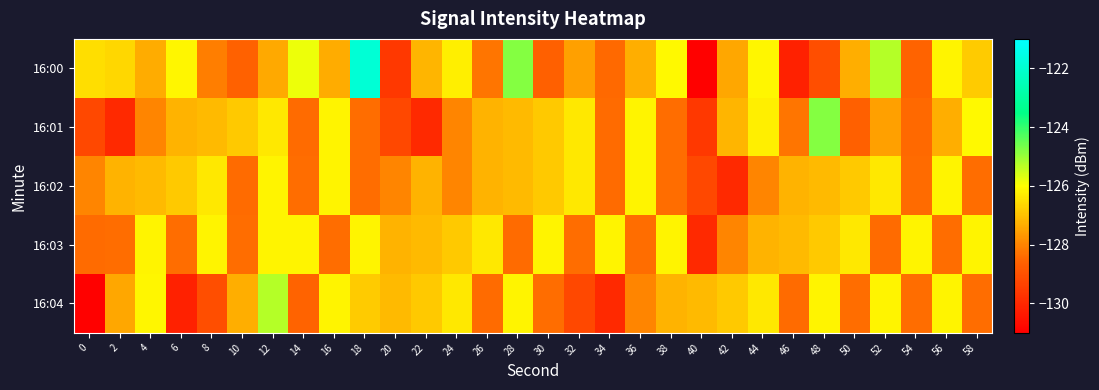

Reading right to left, list all the values displayed in this chart.

16:00: 58=-126.8	56=-126.2	54=-128.5	52=-125.3	50=-127.3	48=-129.1	46=-130.1	44=-126.1	42=-127.4	40=-130.9	38=-126.1	36=-127.3	34=-128.5	32=-127.5	30=-128.6	28=-124.8	26=-128.3	24=-126.3	22=-127.2	20=-129.6	18=-121.9	16=-127.4	14=-125.8	12=-127.4	10=-128.6	8=-128.1	6=-126.2	4=-127.4	2=-126.7	0=-126.5
16:01: 58=-126.1	56=-127.3	54=-128.5	52=-127.5	50=-128.6	48=-124.8	46=-128.3	44=-126.3	42=-127.2	40=-129.6	38=-128.4	36=-126.2	34=-128.4	32=-126.4	30=-126.9	28=-127.1	26=-127.2	24=-128.0	22=-129.9	20=-129.2	18=-128.4	16=-126.2	14=-128.4	12=-126.4	10=-126.9	8=-127.1	6=-127.2	4=-128.0	2=-129.9	0=-129.2
16:02: 58=-128.4	56=-126.2	54=-128.4	52=-126.4	50=-126.9	48=-127.1	46=-127.2	44=-128.0	42=-129.9	40=-129.2	38=-128.4	36=-126.2	34=-128.4	32=-126.4	30=-126.9	28=-127.1	26=-127.2	24=-128.0	22=-127.2	20=-128.0	18=-128.4	16=-126.2	14=-128.4	12=-126.2	10=-128.4	8=-126.4	6=-126.9	4=-127.1	2=-127.2	0=-128.0
16:03: 58=-126.2	56=-128.4	54=-126.2	52=-128.4	50=-126.4	48=-126.9	46=-127.1	44=-127.2	42=-128.0	40=-129.9	38=-126.2	36=-128.4	34=-126.2	32=-128.4	30=-126.2	28=-128.4	26=-126.4	24=-126.9	22=-127.1	20=-127.2	18=-126.2	16=-128.4	14=-126.2	12=-126.2	10=-128.4	8=-126.2	6=-128.4	4=-126.2	2=-128.4	0=-128.4
16:04: 58=-128.4	56=-126.2	54=-128.4	52=-126.2	50=-128.4	48=-126.2	46=-128.4	44=-126.4	42=-126.9	40=-127.1	38=-127.2	36=-128.0	34=-129.9	32=-129.2	30=-128.4	28=-126.2	26=-128.4	24=-126.4	22=-126.9	20=-127.1	18=-126.8	16=-126.2	14=-128.5	12=-125.3	10=-127.3	8=-129.1	6=-130.1	4=-126.1	2=-127.4	0=-130.9